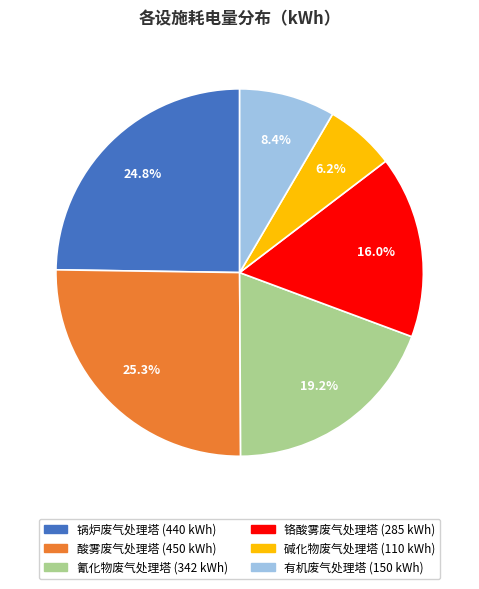

How many segments does this pie chart have?

6